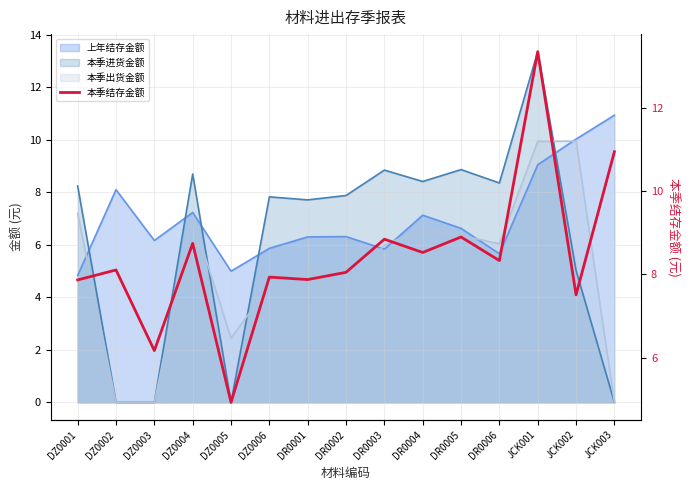

Reading left to right, extract all data points from this chart.

7.9	8.1	6.2	8.7	4.9	7.9	7.9	8.0	8.8	8.5	8.9	8.3	13.3	7.5	10.9